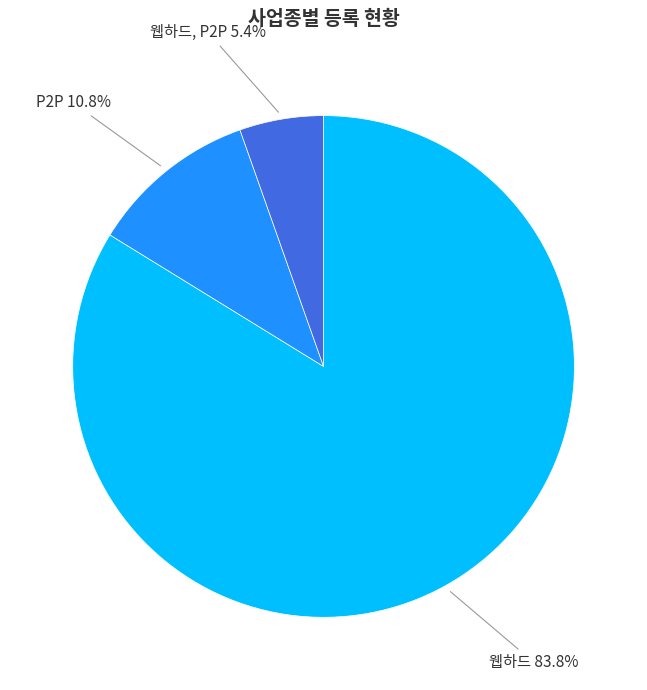

To the nearest percent, what is the average slice percentage?

33%